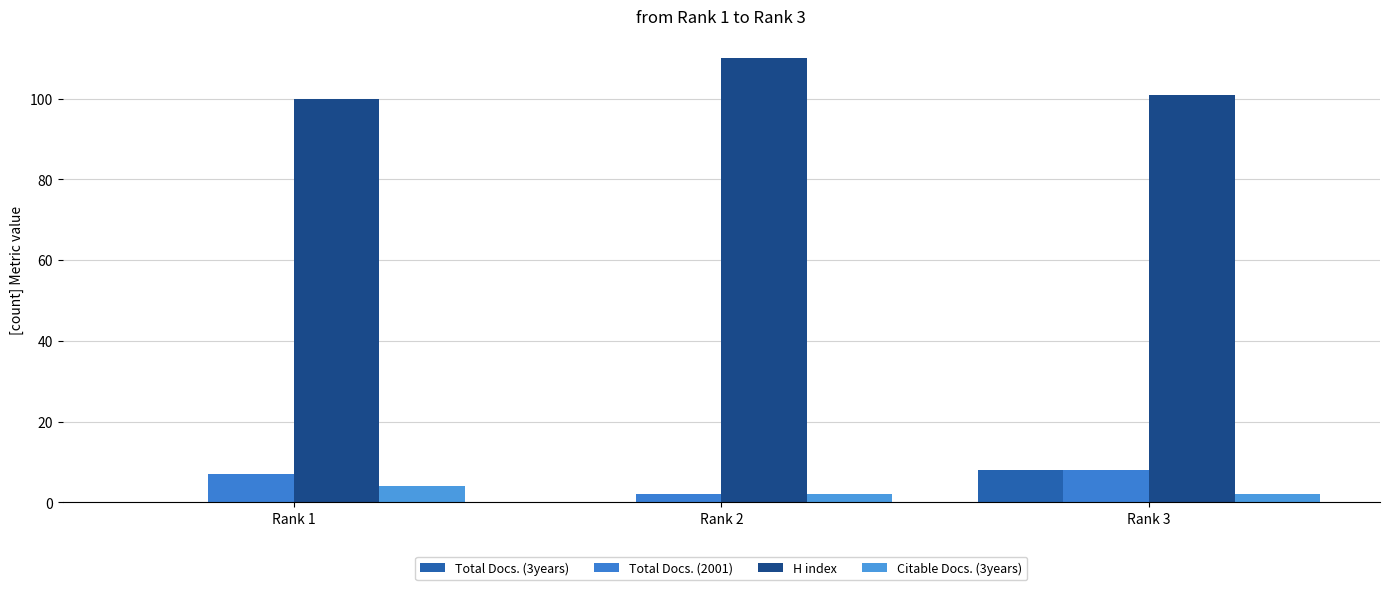

True or false: Total Docs. (2001) has a value of 13 at Rank 3.

False